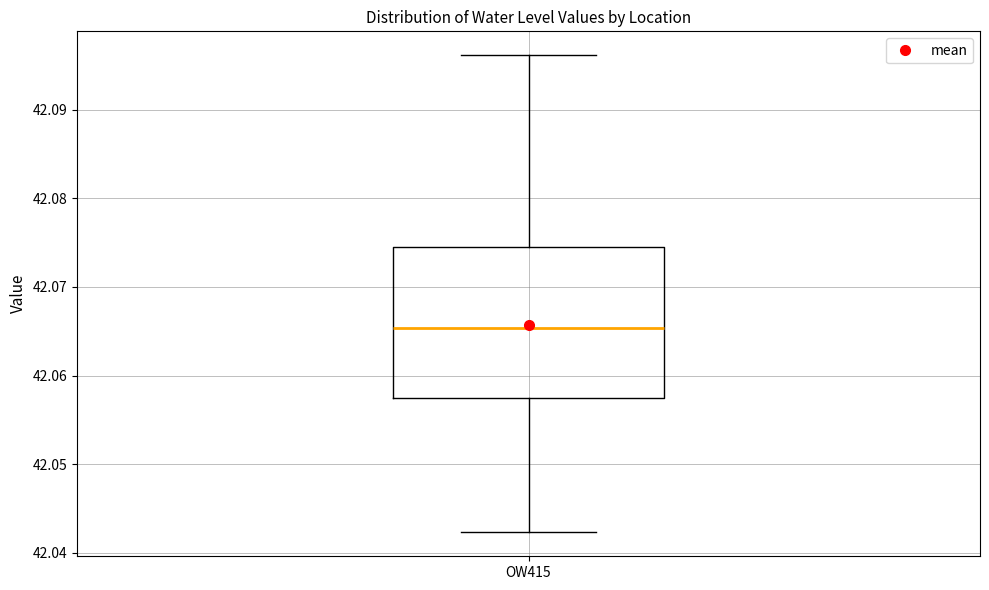

Read this box plot against the y-axis: the position of the median line, the range covered by the box, and the ends of both whiskers. The values are not printed on the chart, so give them approximately, as read against the axis.

median 42.065, box 42.058 to 42.075, whiskers 42.042 to 42.096